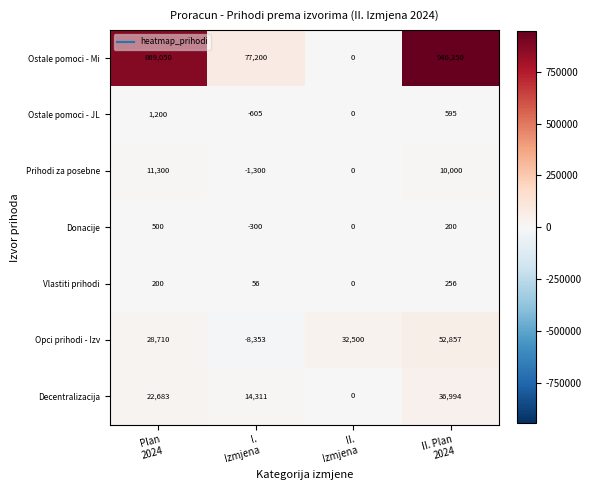

How many Prihodi za posebne values are between 0 and 11300?

3